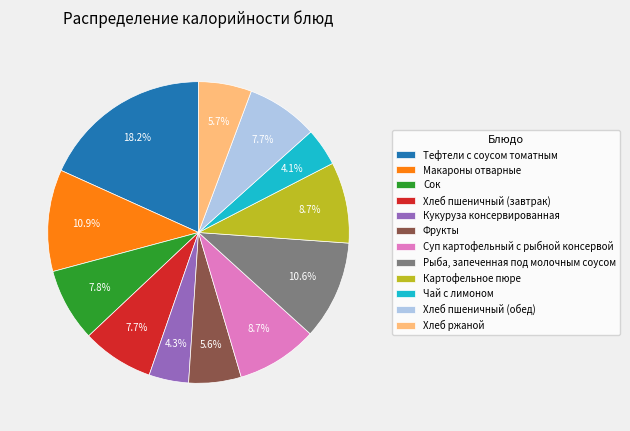

Which has a higher value, Картофельное пюре or Сок?

Картофельное пюре